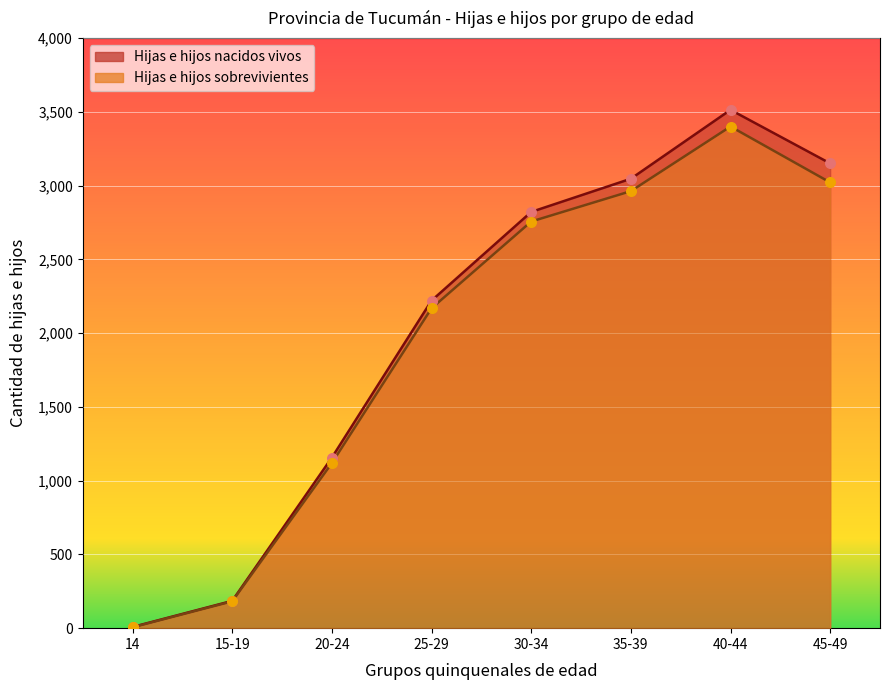

What are all the series names shown in the legend?

Hijas e hijos nacidos vivos, Hijas e hijos sobrevivientes